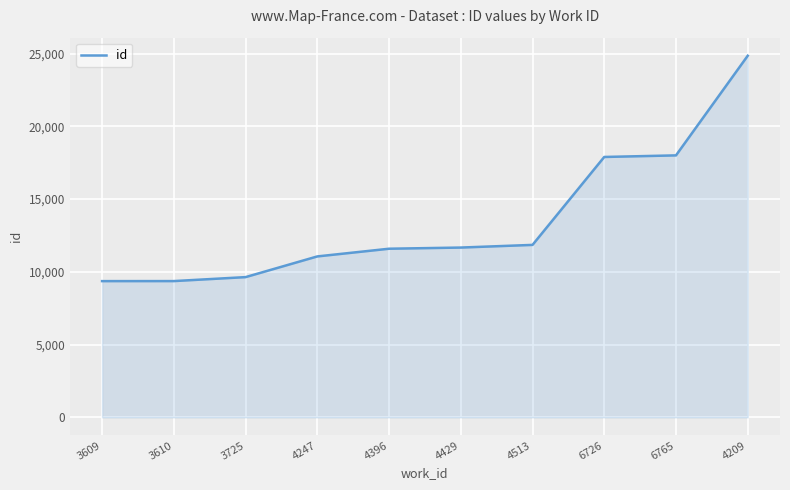

Count the number of categories in the chart.

10